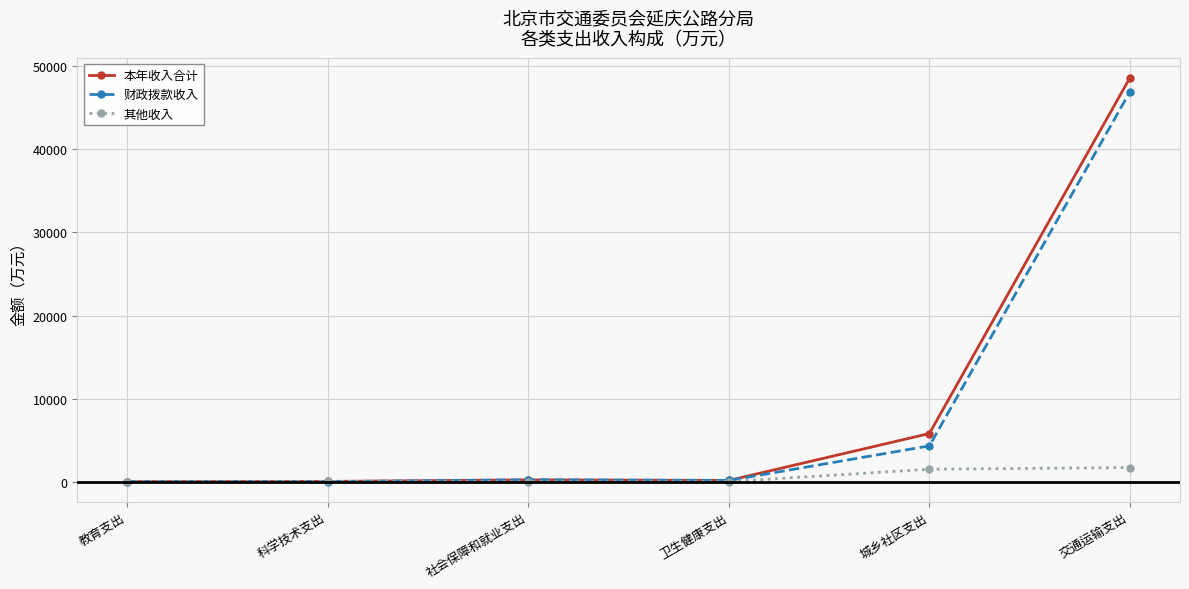

What is the difference between the highest and lowest values at 交通运输支出?

46928.5